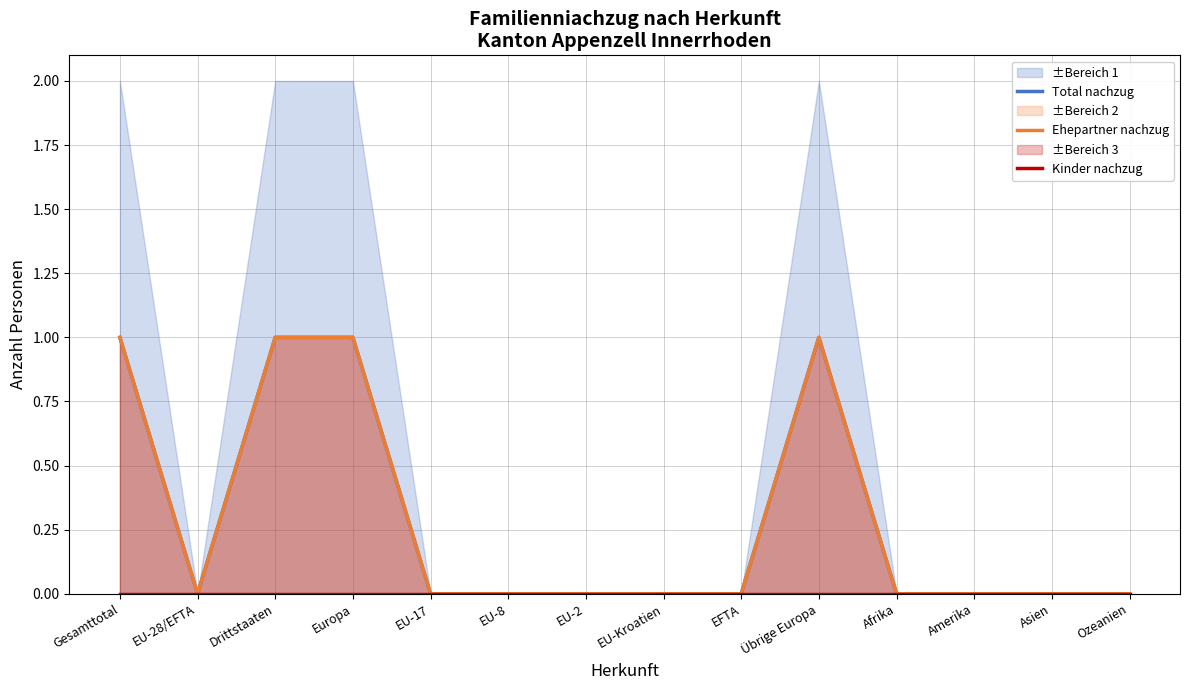

What position from the left is Europa?

4